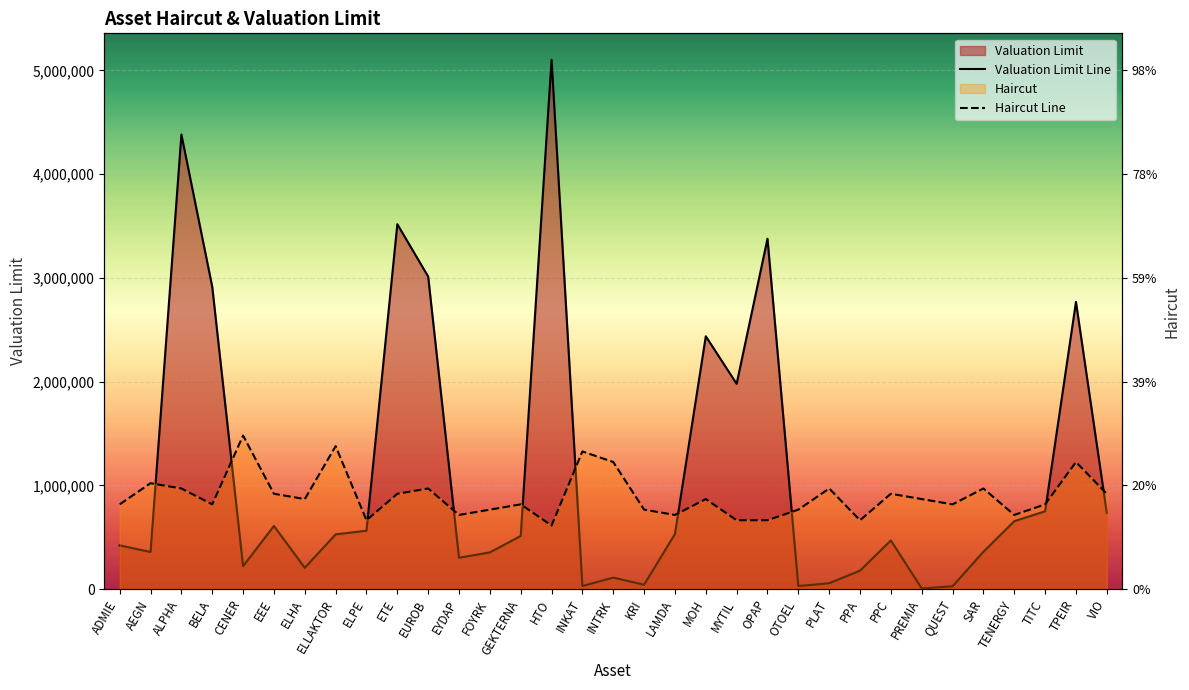

What is the total value across all series at PREMIA?

872707.5